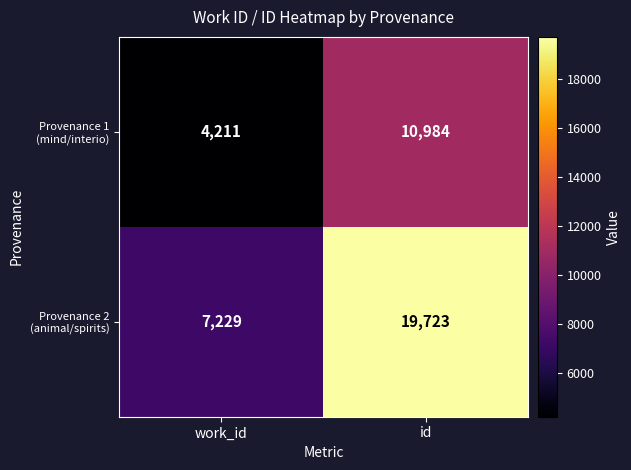

What is the minimum value shown in the chart?

4211